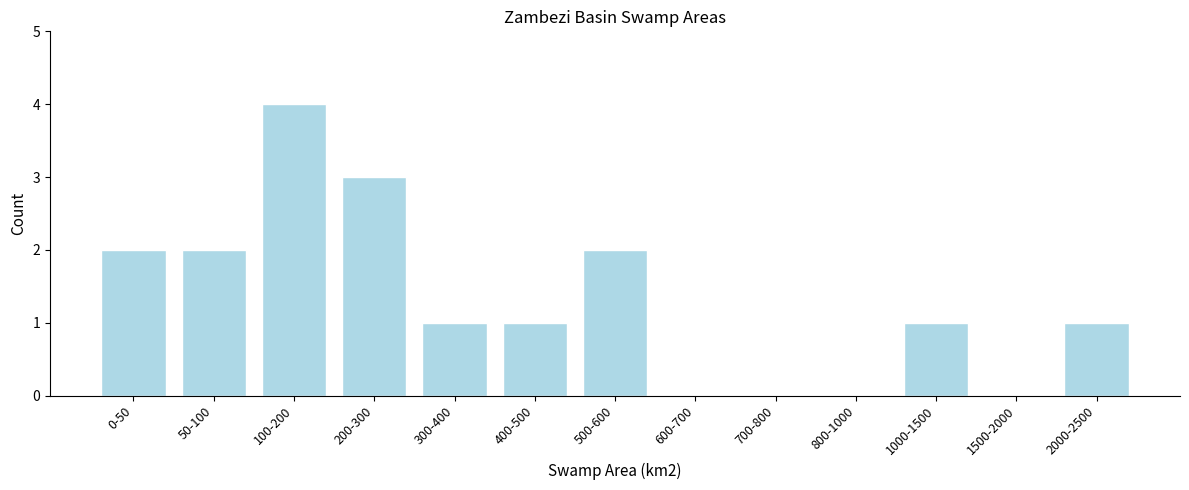

Reading right to left, list all the values displayed in this chart.

2000-2500=1	1500-2000=0	1000-1500=1	800-1000=0	700-800=0	600-700=0	500-600=2	400-500=1	300-400=1	200-300=3	100-200=4	50-100=2	0-50=2